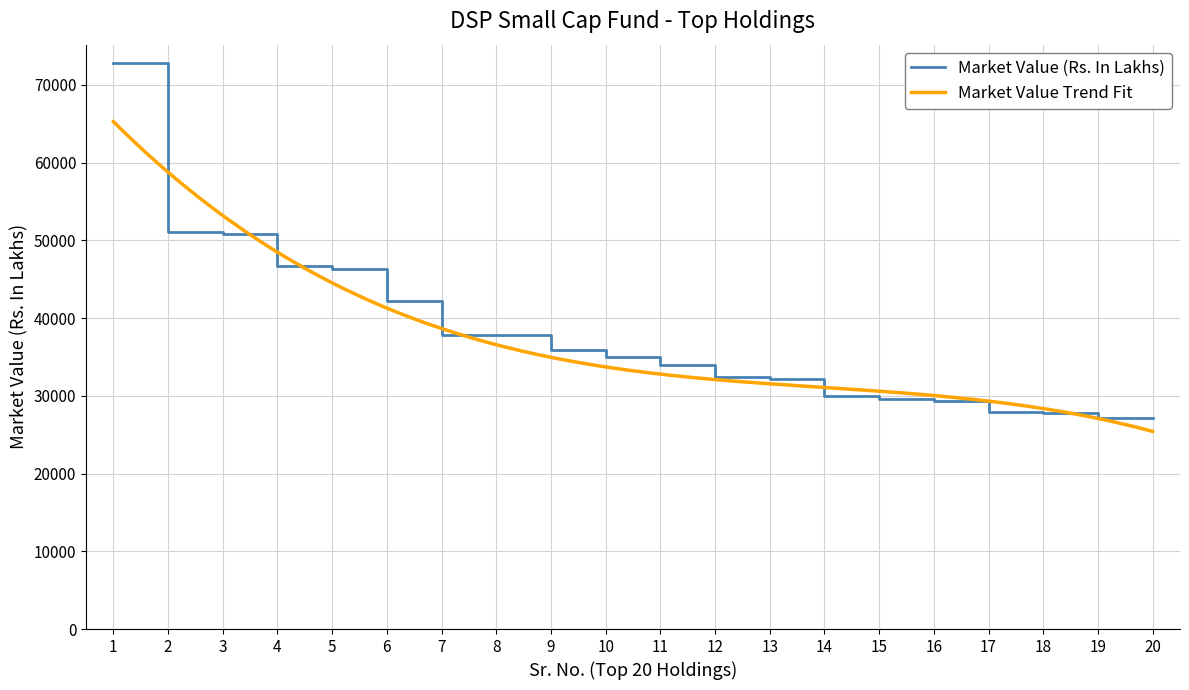

Approximately how many times larger is the value at 8 compared to 10?

1.1